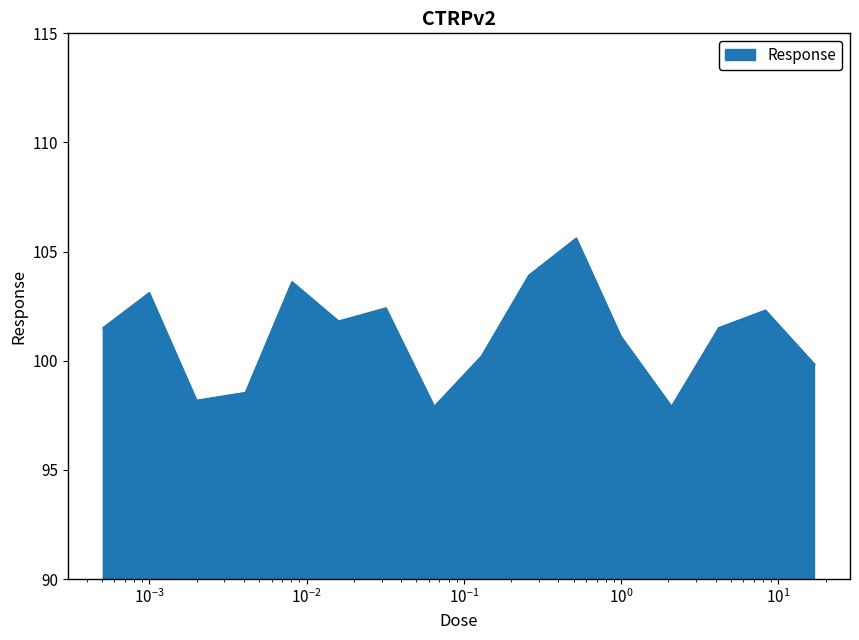

What is the maximum value shown in the chart?

105.6